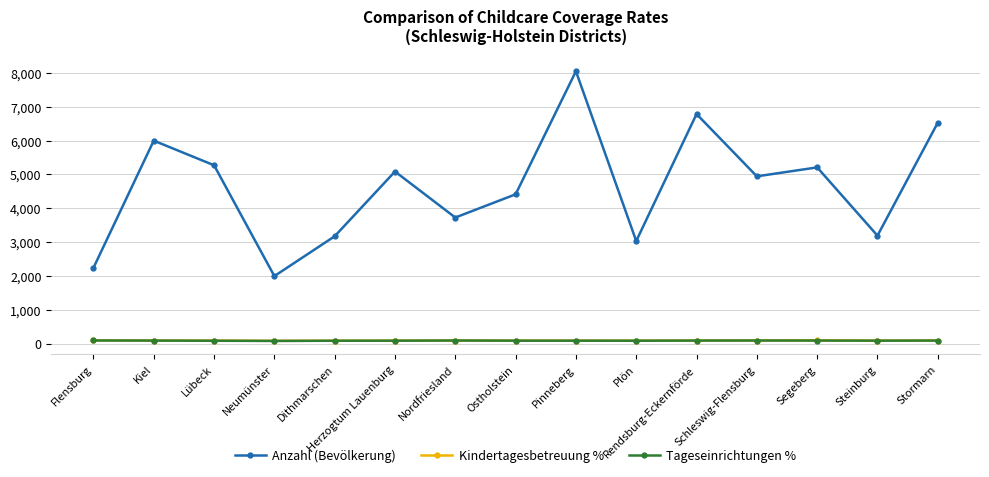

At which category is the sum across all series the highest?

Pinneberg